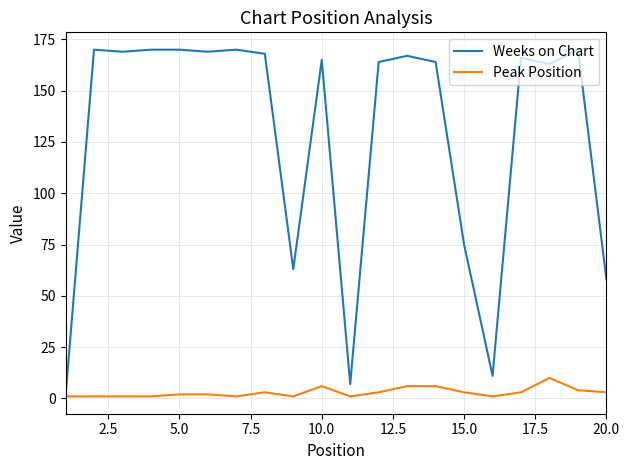

Count the number of data series in this chart.

2